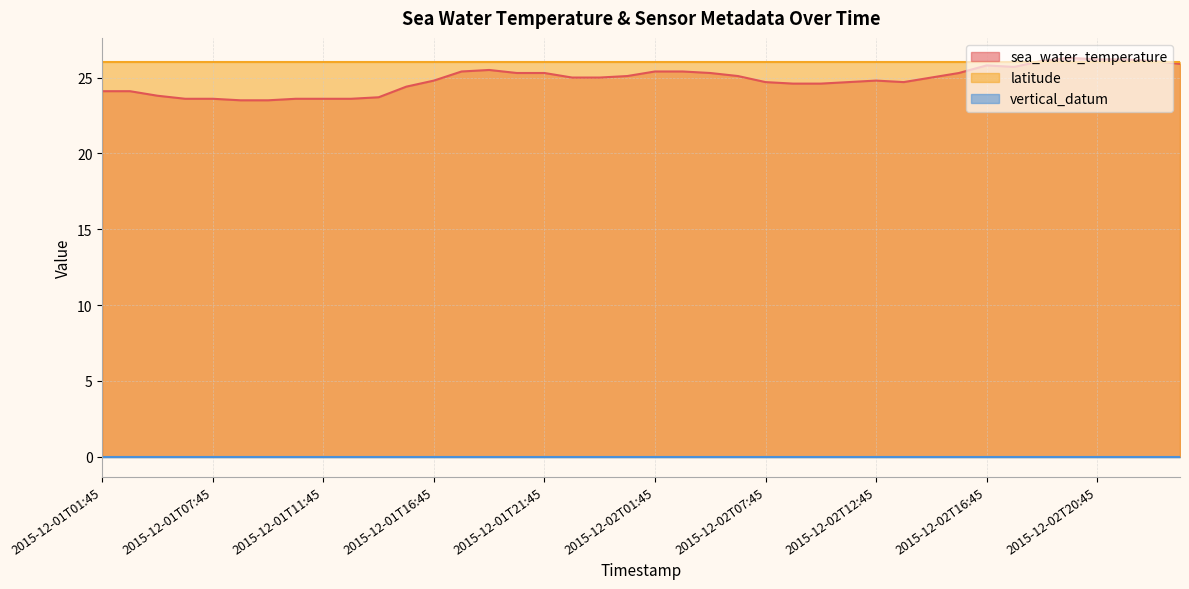

List the labels in order of latitude value, largest first.

2015-12-01T01:45, 2015-12-01T02:45, 2015-12-01T04:45, 2015-12-01T05:45, 2015-12-01T07:45, 2015-12-01T08:45, 2015-12-01T09:45, 2015-12-01T10:45, 2015-12-01T11:45, 2015-12-01T12:45, 2015-12-01T13:45, 2015-12-01T15:45, 2015-12-01T16:45, 2015-12-01T18:45, 2015-12-01T19:45, 2015-12-01T20:45, 2015-12-01T21:45, 2015-12-01T22:45, 2015-12-01T23:45, 2015-12-02T00:45, 2015-12-02T01:45, 2015-12-02T02:45, 2015-12-02T03:45, 2015-12-02T05:45, 2015-12-02T07:45, 2015-12-02T08:45, 2015-12-02T10:45, 2015-12-02T11:45, 2015-12-02T12:45, 2015-12-02T13:45, 2015-12-02T14:45, 2015-12-02T15:45, 2015-12-02T16:45, 2015-12-02T17:45, 2015-12-02T18:45, 2015-12-02T19:45, 2015-12-02T20:45, 2015-12-02T21:45, 2015-12-02T22:45, 2015-12-02T23:45